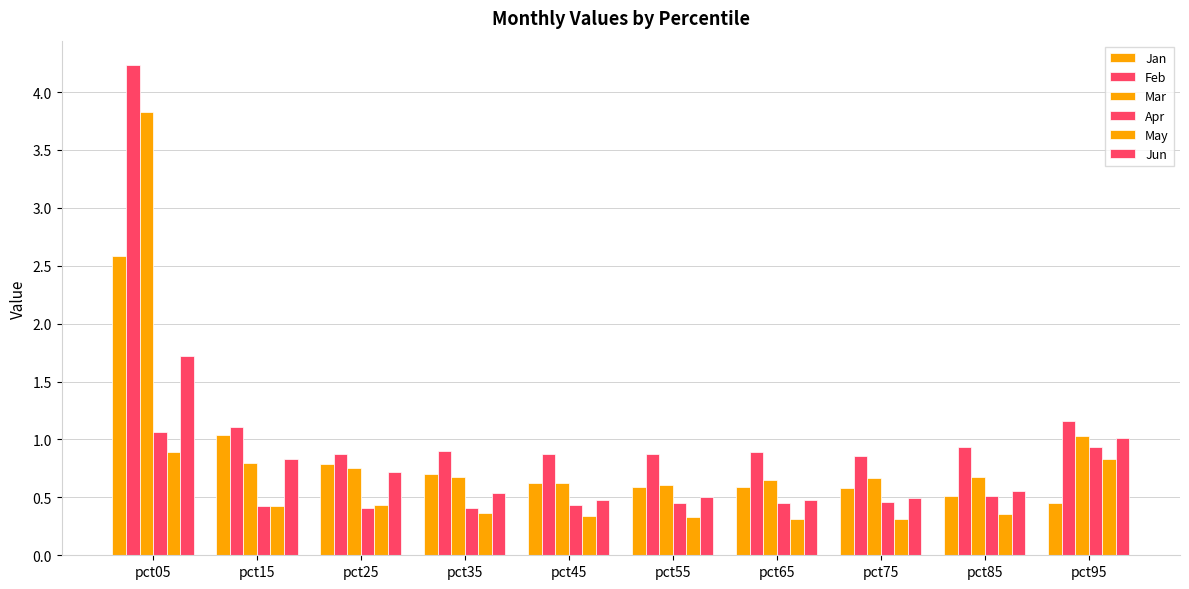

Reading left to right, transcribe all the data shown in this chart.

Jan: 2.6	1.0	0.8	0.7	0.6	0.6	0.6	0.6	0.5	0.5
Feb: 4.2	1.1	0.9	0.9	0.9	0.9	0.9	0.9	0.9	1.2
Mar: 3.8	0.8	0.8	0.7	0.6	0.6	0.6	0.7	0.7	1.0
Apr: 1.1	0.4	0.4	0.4	0.4	0.5	0.5	0.5	0.5	0.9
May: 0.9	0.4	0.4	0.4	0.3	0.3	0.3	0.3	0.4	0.8
Jun: 1.7	0.8	0.7	0.5	0.5	0.5	0.5	0.5	0.6	1.0